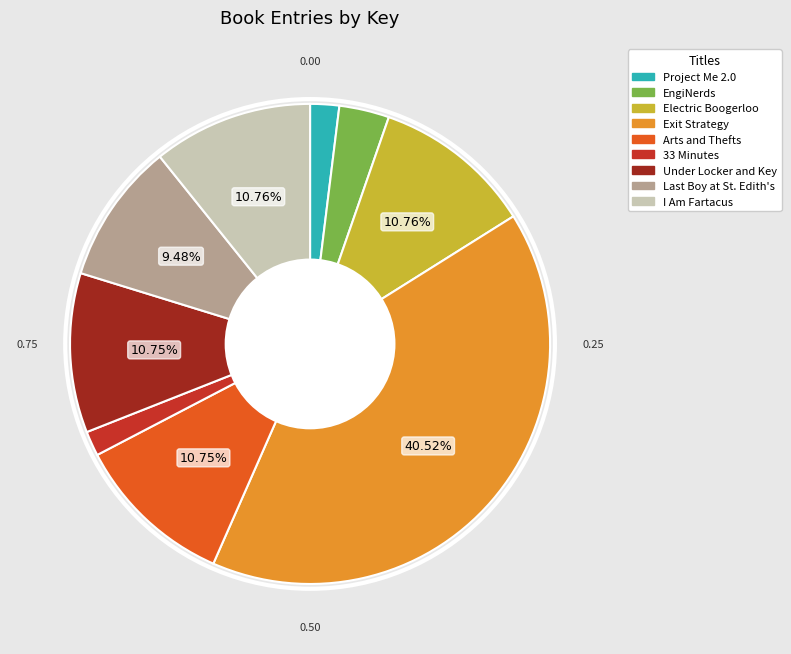

Which category has the biggest portion of the pie?

Exit Strategy